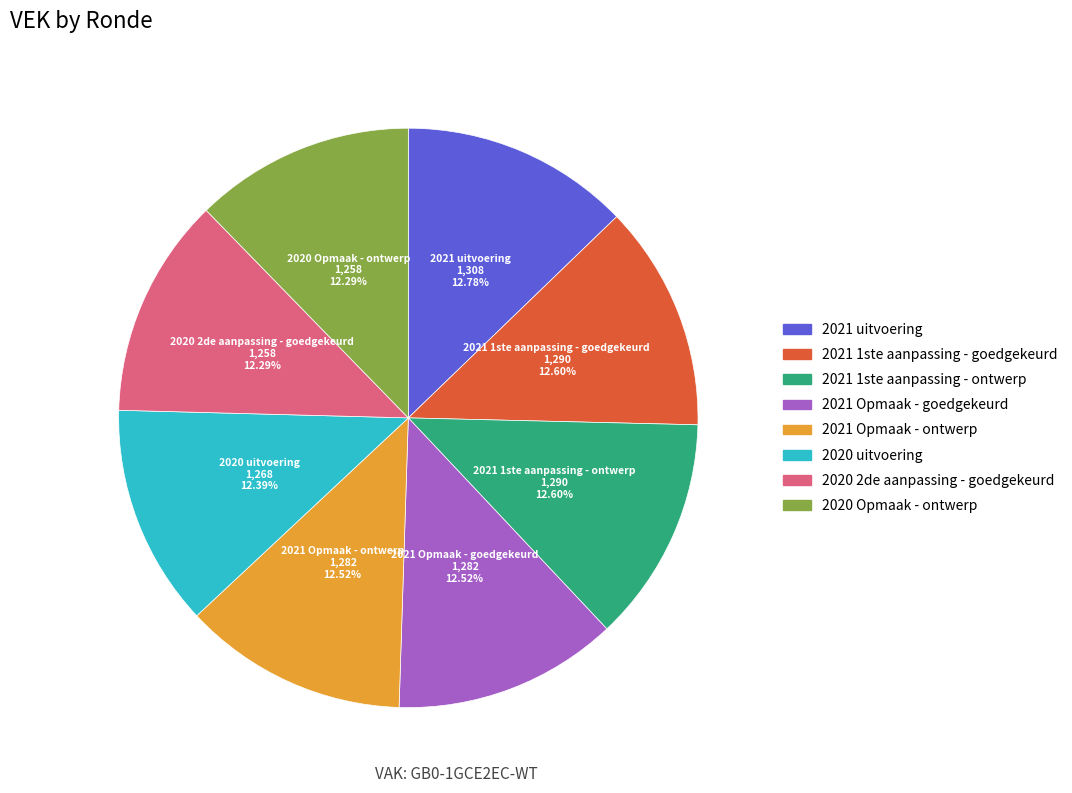

Is the sum of 2021 uitvoering and 2020 2de aanpassing - goedgekeurd greater than half?

No